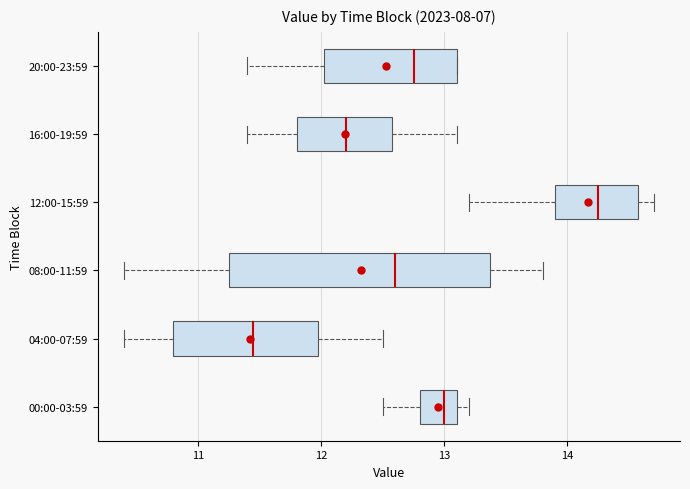

Reading bottom to top, read every box against the x-axis: the position of its median line, the range the box covers, and the ends of its whiskers. The values are not printed on the chart, so give them approximately, as read against the axis.

00:00-03:59: median 13.0, box 12.8 to 13.1, whiskers 12.5 to 13.2
04:00-07:59: median 11.5, box 10.8 to 12.0, whiskers 10.4 to 12.5
08:00-11:59: median 12.6, box 11.3 to 13.4, whiskers 10.4 to 13.8
12:00-15:59: median 14.3, box 13.9 to 14.6, whiskers 13.2 to 14.7
16:00-19:59: median 12.2, box 11.8 to 12.6, whiskers 11.4 to 13.1
20:00-23:59: median 12.8, box 12.0 to 13.1, whiskers 11.4 to 13.1